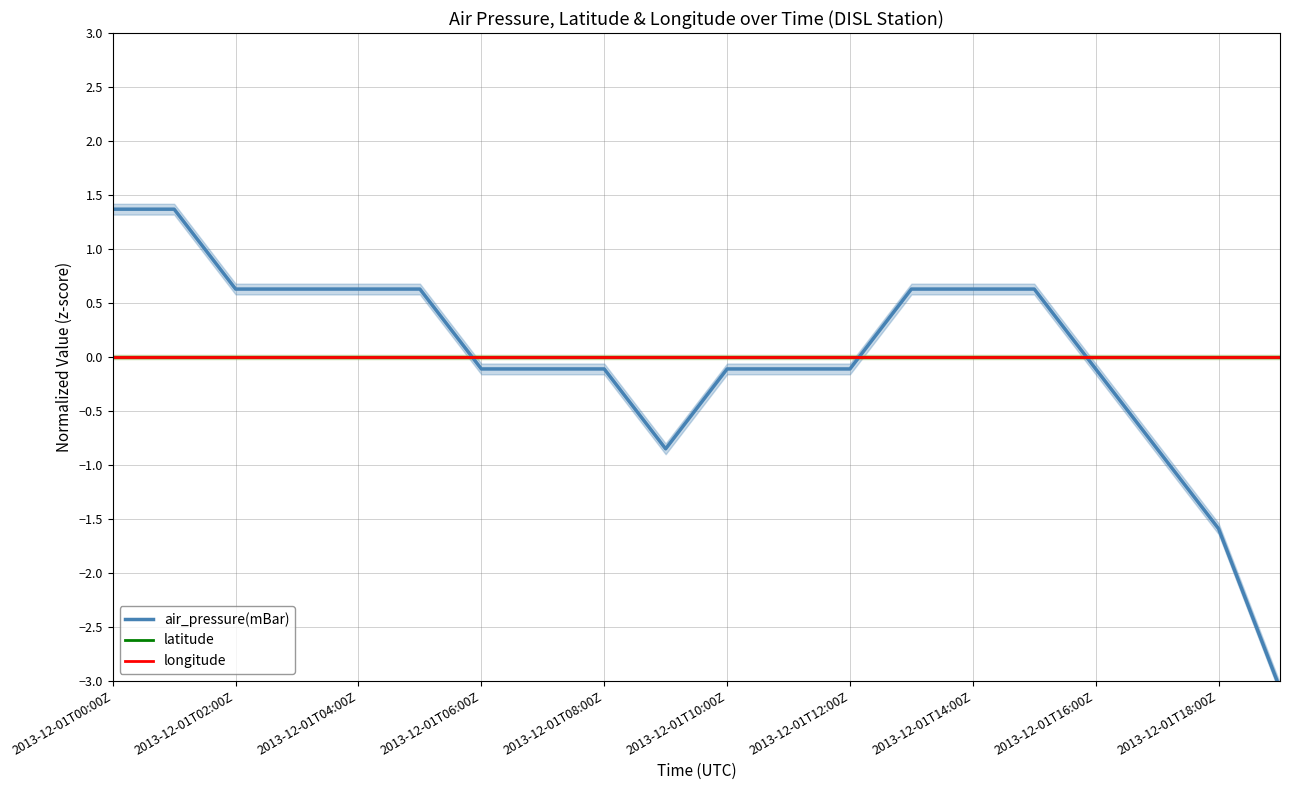

Which series has the largest total across all categories?

longitude